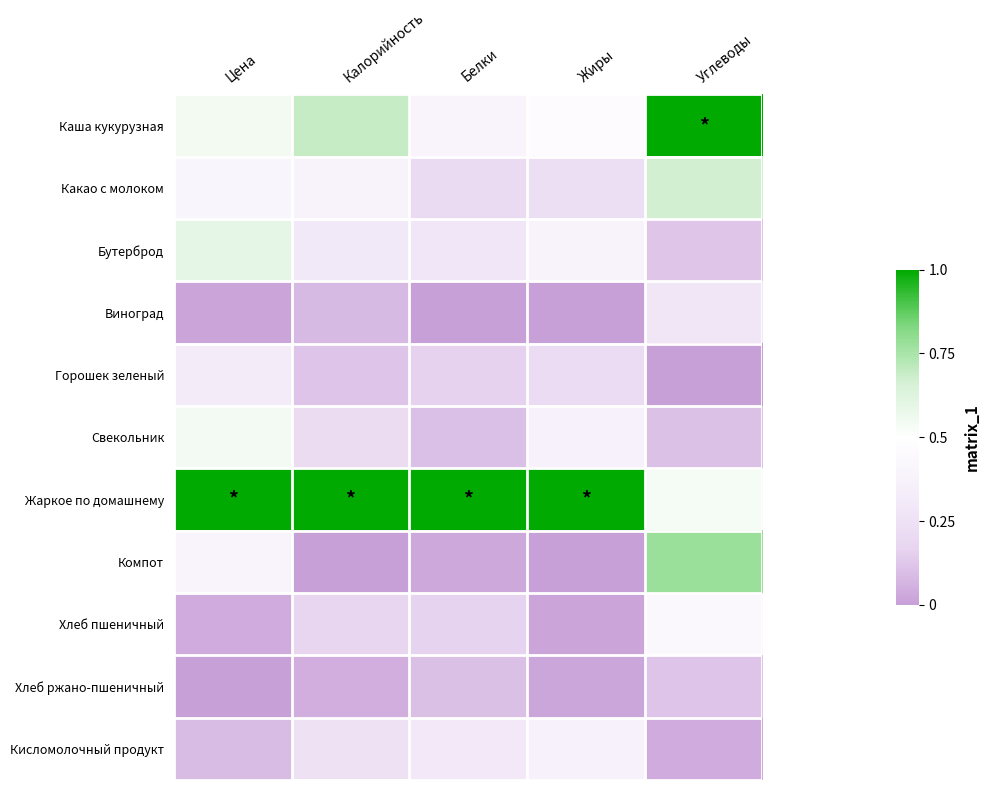

Reading left to right, what are all the values shown in this chart?

Каша кукурузная: Цена=0.5	Калорийность=0.7	Белки=0.4	Жиры=0.5	Углеводы=1.0
Какао с молоком: Цена=0.4	Калорийность=0.4	Белки=0.2	Жиры=0.2	Углеводы=0.7
Бутерброд: Цена=0.6	Калорийность=0.3	Белки=0.3	Жиры=0.4	Углеводы=0.1
Виноград: Цена=0.0	Калорийность=0.1	Белки=0.0	Жиры=0.0	Углеводы=0.3
Горошек зеленый: Цена=0.3	Калорийность=0.1	Белки=0.2	Жиры=0.2	Углеводы=0.0
Свекольник: Цена=0.5	Калорийность=0.2	Белки=0.1	Жиры=0.4	Углеводы=0.1
Жаркое по домашнему: Цена=1.0	Калорийность=1.0	Белки=1.0	Жиры=1.0	Углеводы=0.5
Компот: Цена=0.4	Калорийность=0.0	Белки=0.0	Жиры=0.0	Углеводы=0.8
Хлеб пшеничный: Цена=0.0	Калорийность=0.2	Белки=0.2	Жиры=0.0	Углеводы=0.4
Хлеб ржано-пшеничный: Цена=0.0	Калорийность=0.0	Белки=0.1	Жиры=0.0	Углеводы=0.1
Кисломолочный продукт: Цена=0.1	Калорийность=0.2	Белки=0.3	Жиры=0.4	Углеводы=0.0